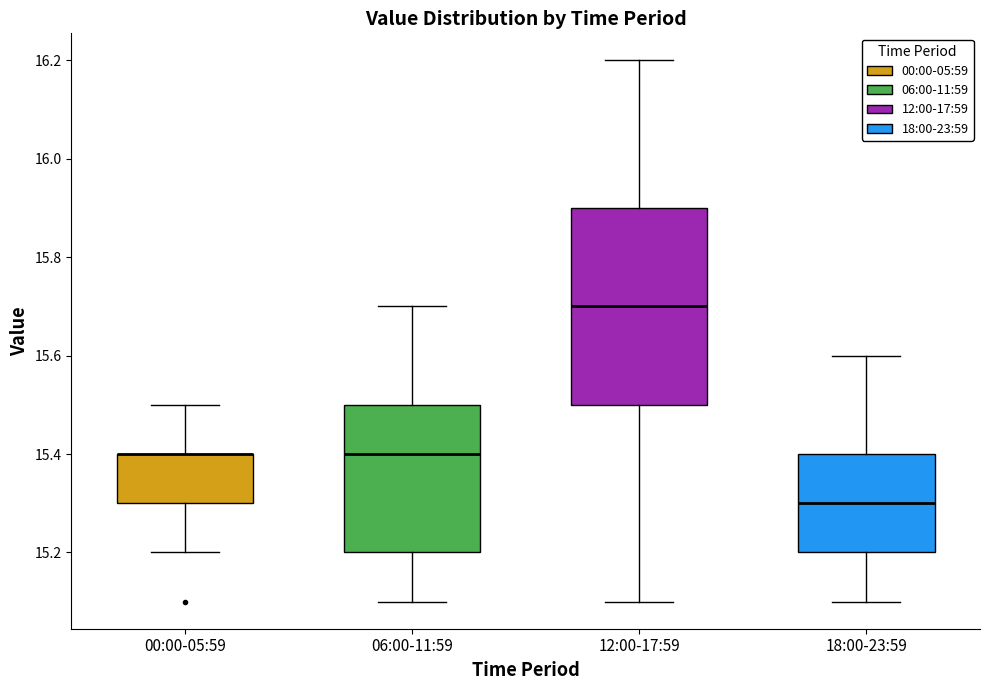

Reading left to right, read every box against the y-axis: the position of its median line, the range the box covers, and the ends of its whiskers. The values are not printed on the chart, so give them approximately, as read against the axis.

00:00-05:59: median 15.4 (drawn on the box's upper edge), box 15.3 to 15.4, whiskers 15.2 to 15.5
06:00-11:59: median 15.4, box 15.2 to 15.5, whiskers 15.1 to 15.7
12:00-17:59: median 15.7, box 15.5 to 15.9, whiskers 15.1 to 16.2
18:00-23:59: median 15.3, box 15.2 to 15.4, whiskers 15.1 to 15.6